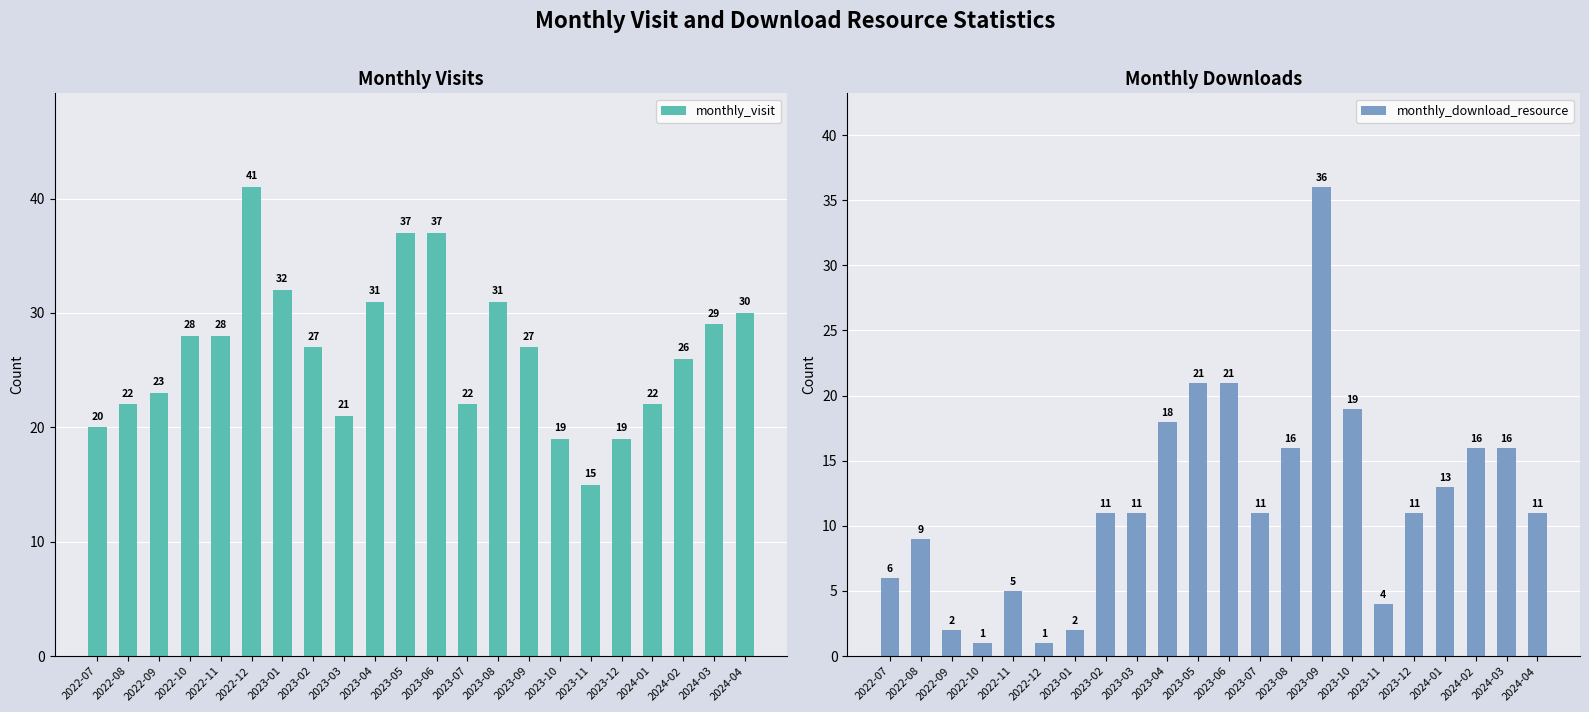

True or false: monthly_download_resource has a value of 28 at 2024-03.

False